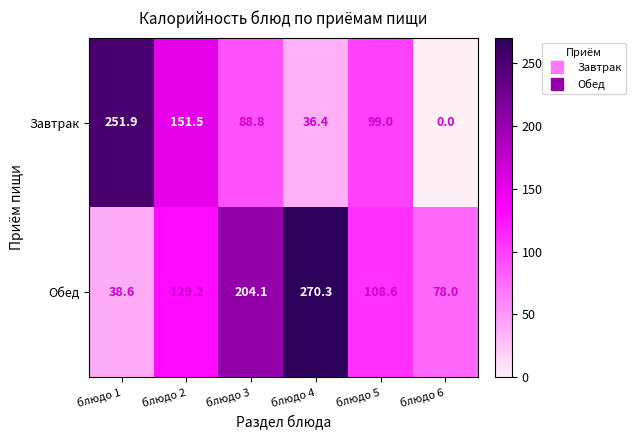

What value does the Обед series have at блюдо 3?

204.1